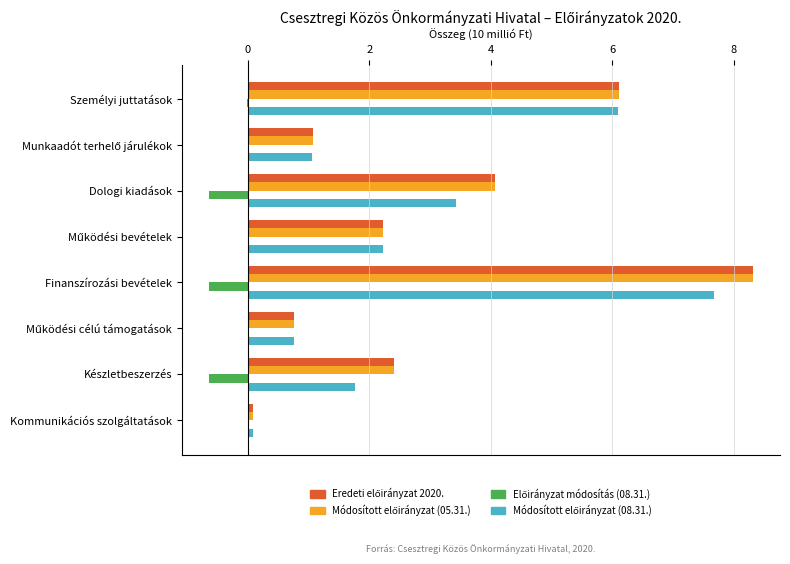

What is the total value across all series at Készletbeszerzés?

5.9